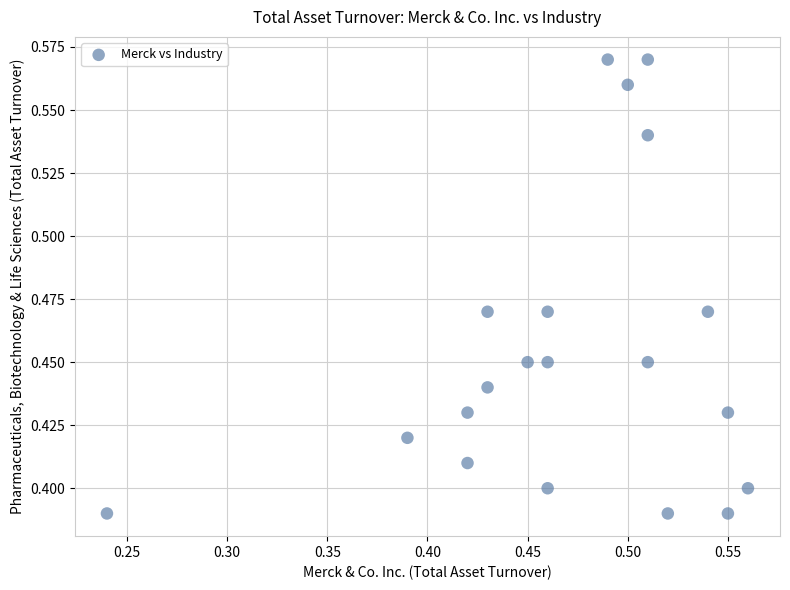

How many points are shown in the scatter plot?

20